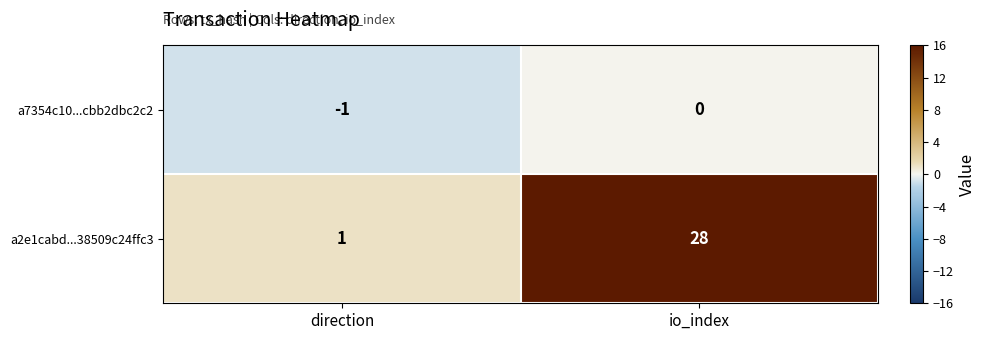

At direction, list the series in order from largest to smallest.

a2e1cabd...38509c24ffc3, a7354c10...cbb2dbc2c2